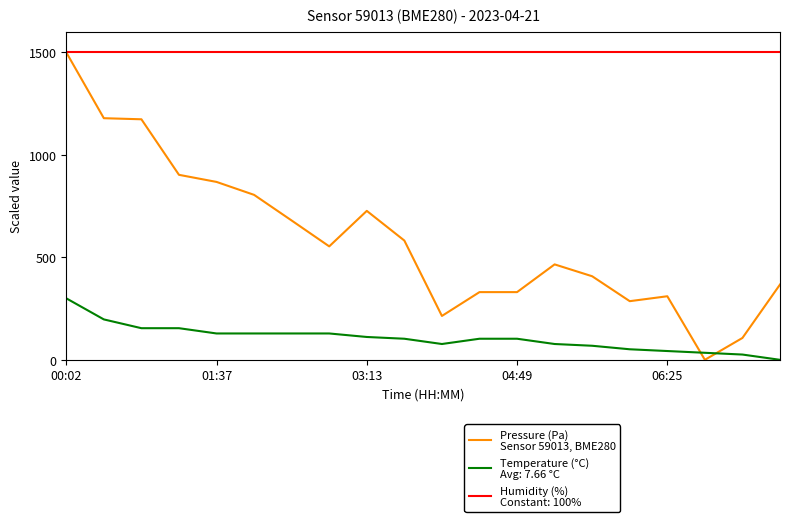

What is the maximum value shown in the chart?

1500.0